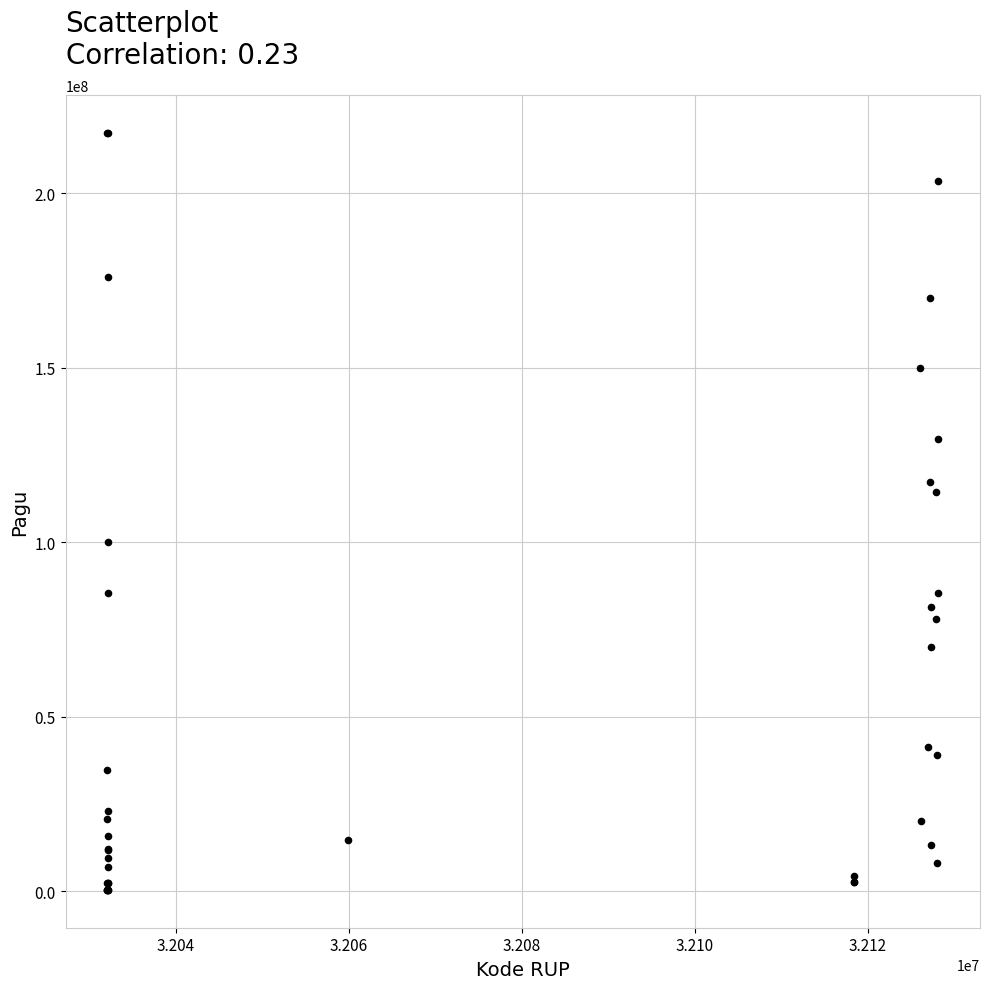

What Y value in the scatter plot is closest to 108830000?

114296000